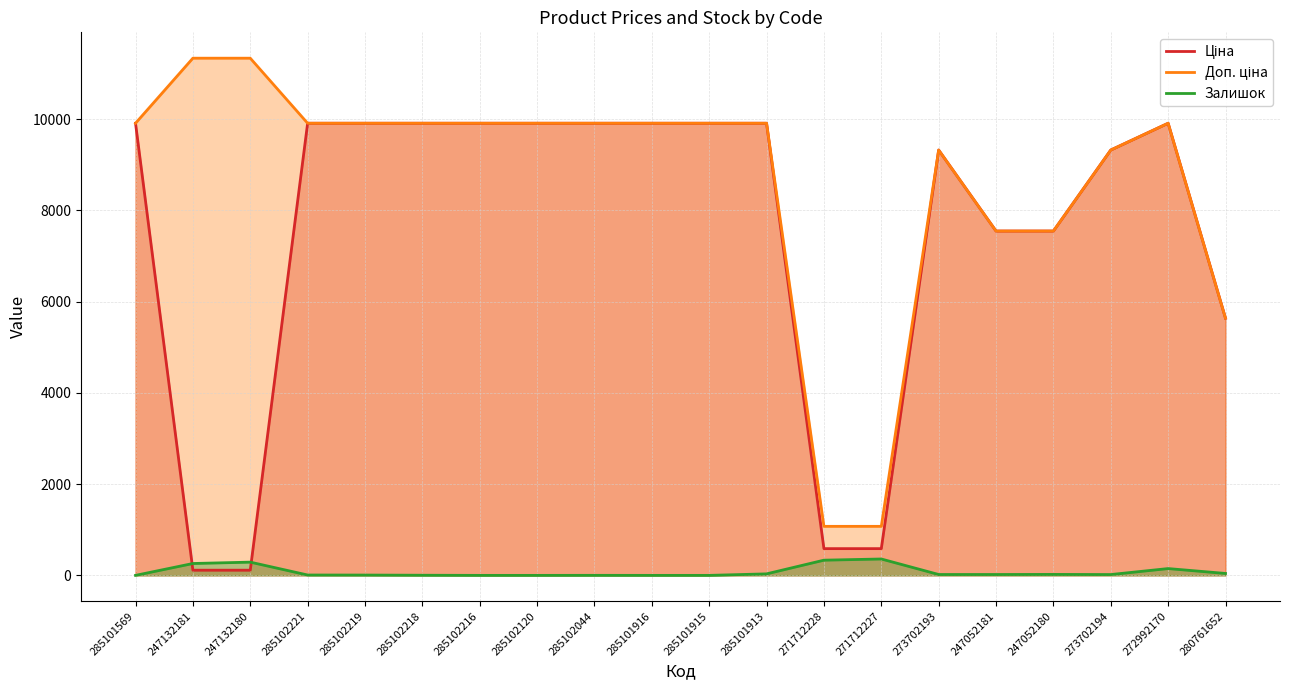

What is the sum of all Ціна values?

149762.6